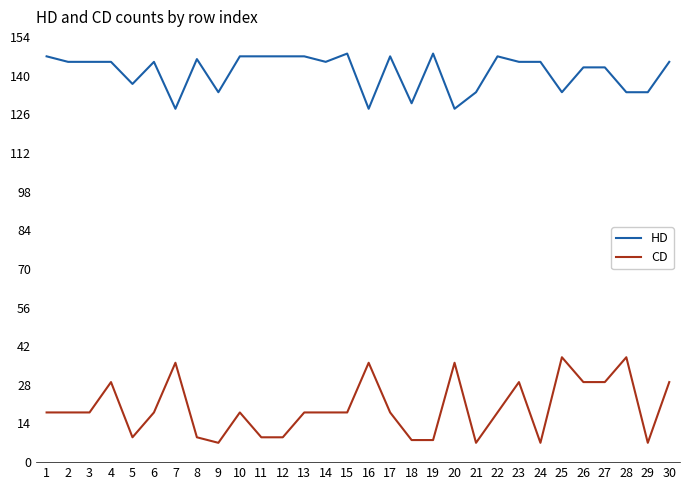

What is the difference between the highest and lowest values at 19?

140